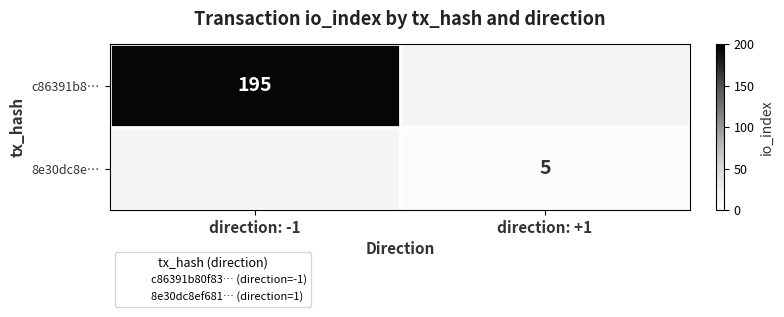

What is the highest value of the c86391b8… series?

195.0